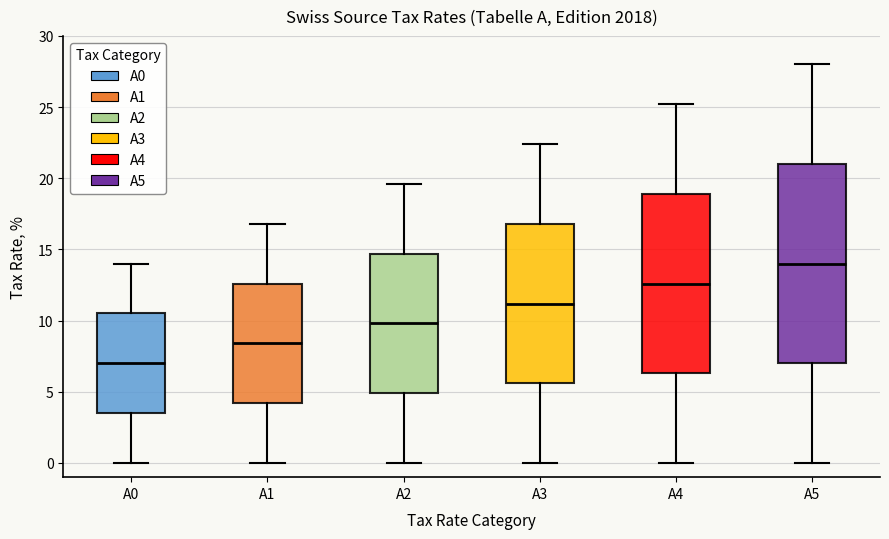

Reading left to right, transcribe this box plot: for each box, give where its median line is, the range the box spans, and where its two whiskers end, as read against the y-axis. The values are not printed on the chart, so give them approximately, as read against the axis.

A0: median 7.0, box 3.5 to 10.5, whiskers 0.0 to 14.0
A1: median 8.5, box 4.0 to 12.5, whiskers 0.0 to 17.0
A2: median 10.0, box 5.0 to 14.5, whiskers 0.0 to 19.5
A3: median 11.0, box 5.5 to 17.0, whiskers 0.0 to 22.5
A4: median 12.5, box 6.5 to 19.0, whiskers 0.0 to 25.0
A5: median 14.0, box 7.0 to 21.0, whiskers 0.0 to 28.0